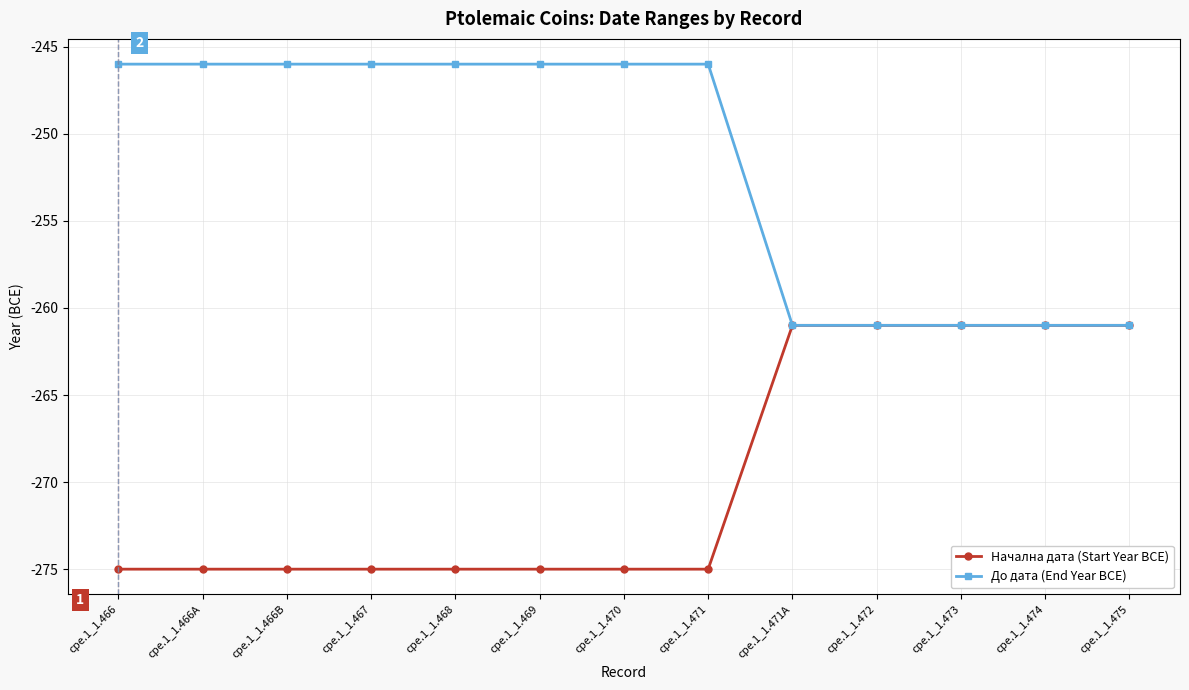

The Начална дата (Start Year BCE) series shows -275 at cpe.1_1.468. True or false?

True